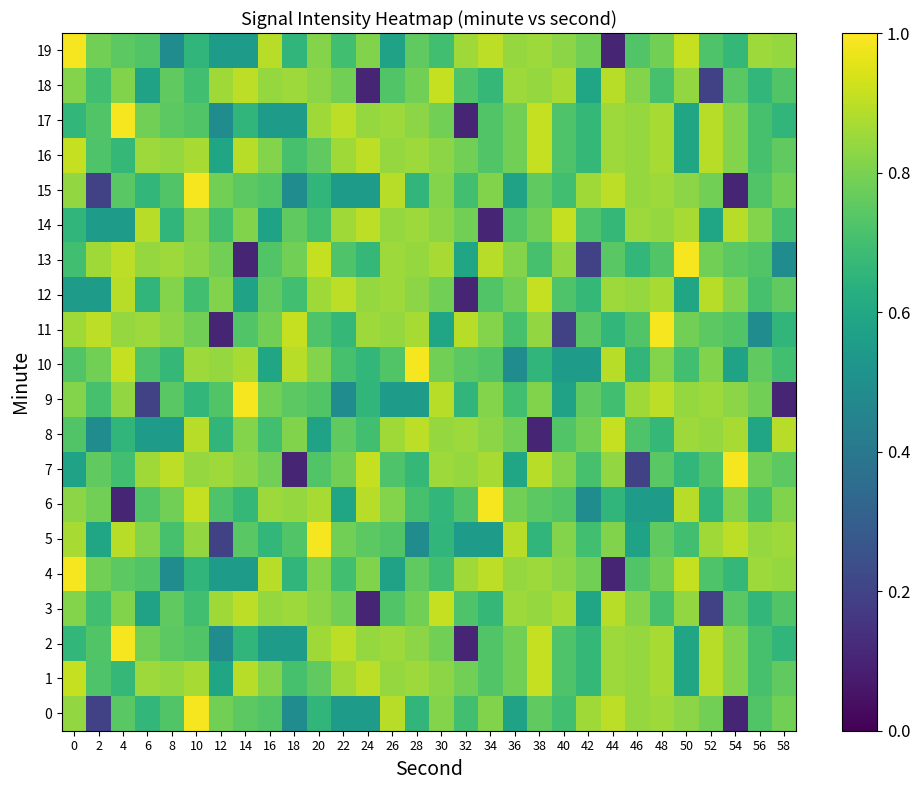

Between 32 and 58, which is larger?

58